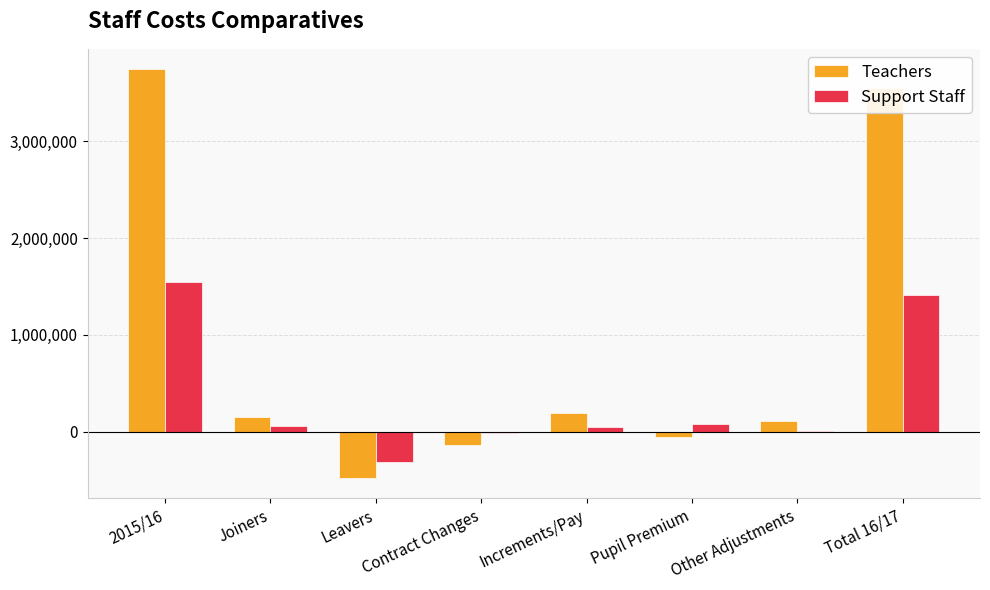

What is the highest value of the Teachers series?

3741529